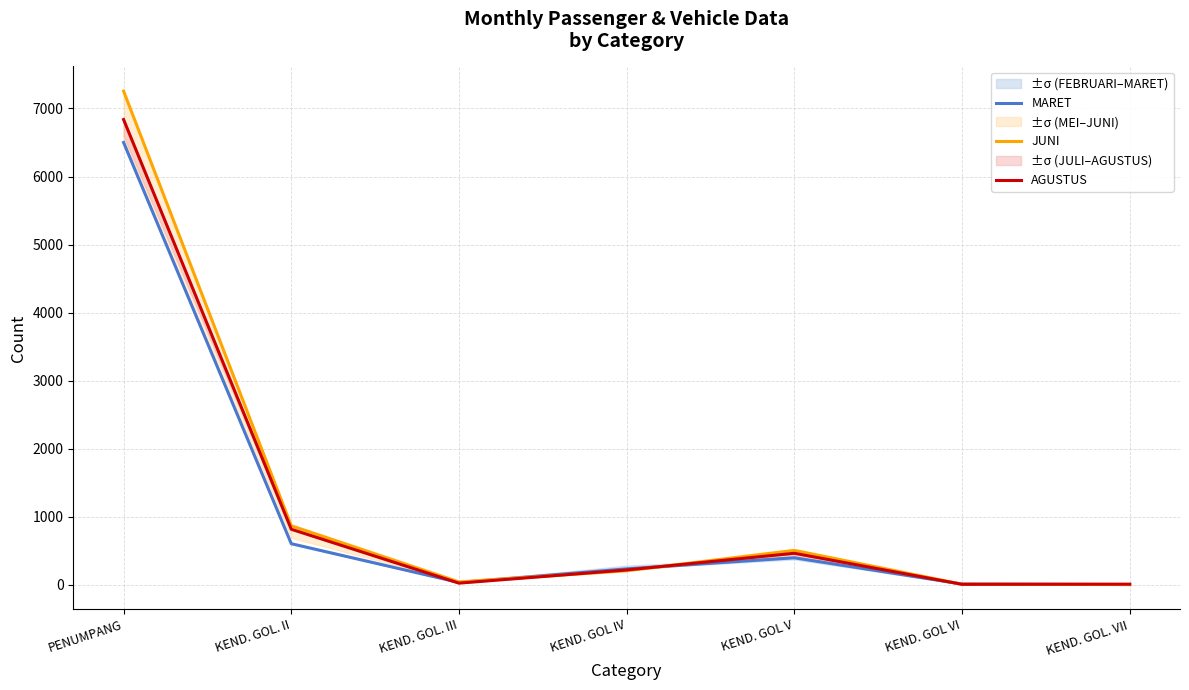

Reading left to right, what are all the values shown in this chart?

MARET: PENUMPANG=6500	KEND. GOL. II=603	KEND. GOL. III=33	KEND. GOL IV=233	KEND. GOL V=396	KEND. GOL VI=10	KEND. GOL. VII=2
JUNI: PENUMPANG=7255	KEND. GOL. II=867	KEND. GOL. III=41	KEND. GOL IV=205	KEND. GOL V=505	KEND. GOL VI=7	KEND. GOL. VII=3
AGUSTUS: PENUMPANG=6837	KEND. GOL. II=815	KEND. GOL. III=23	KEND. GOL IV=217	KEND. GOL V=462	KEND. GOL VI=6	KEND. GOL. VII=8